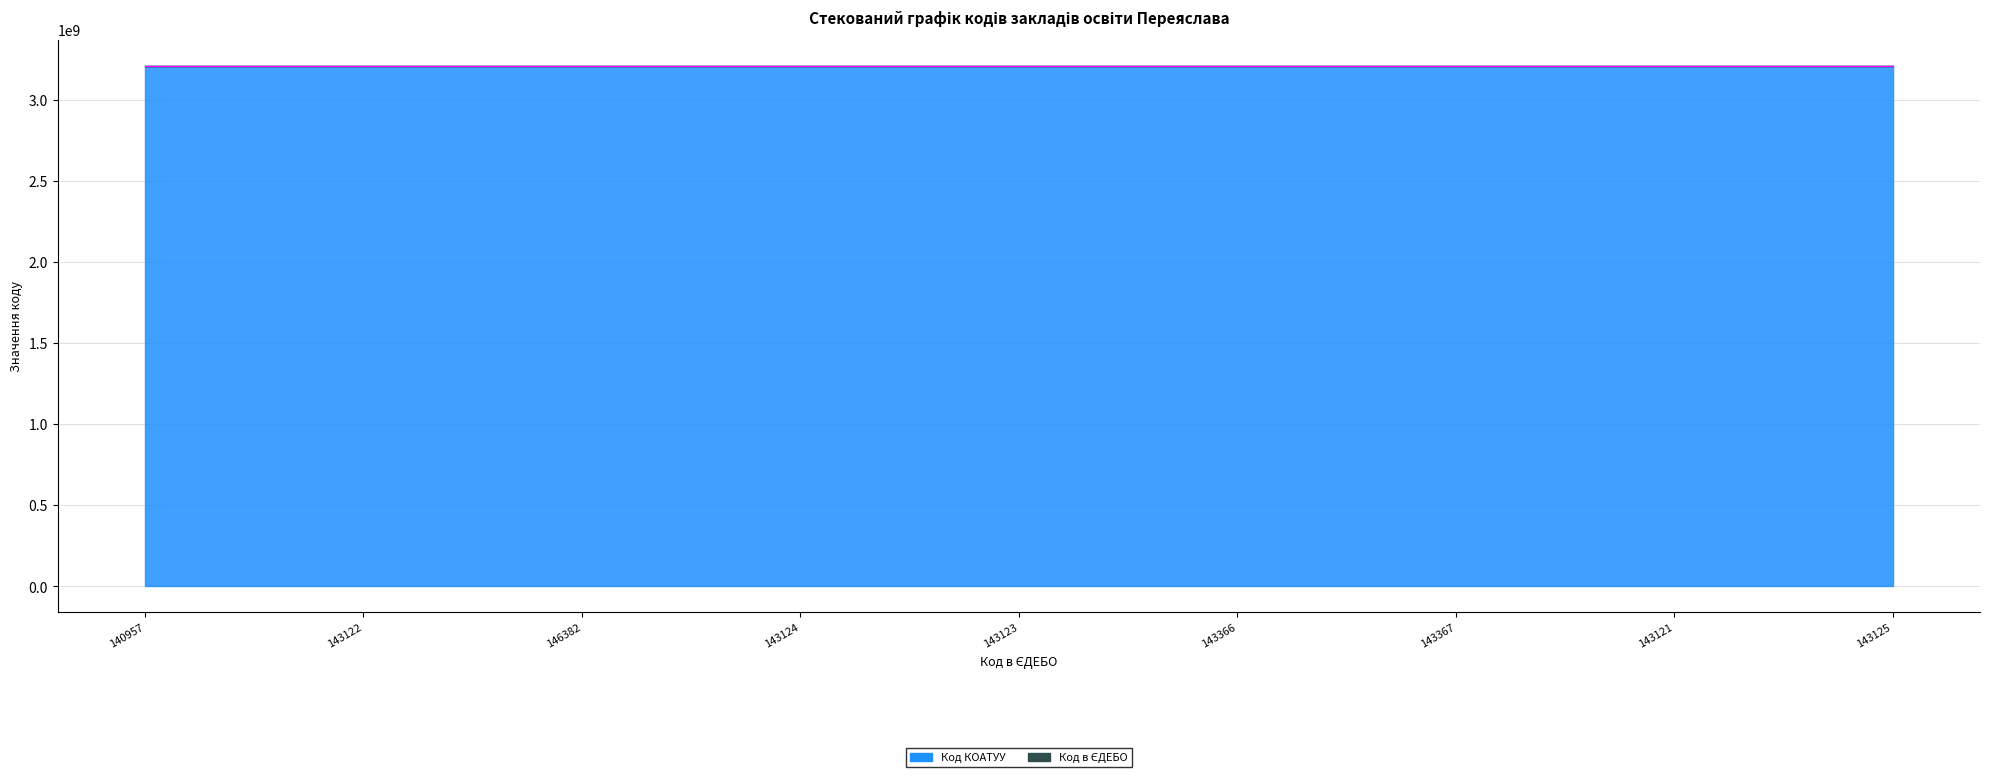

What position from the right is 143125?

1